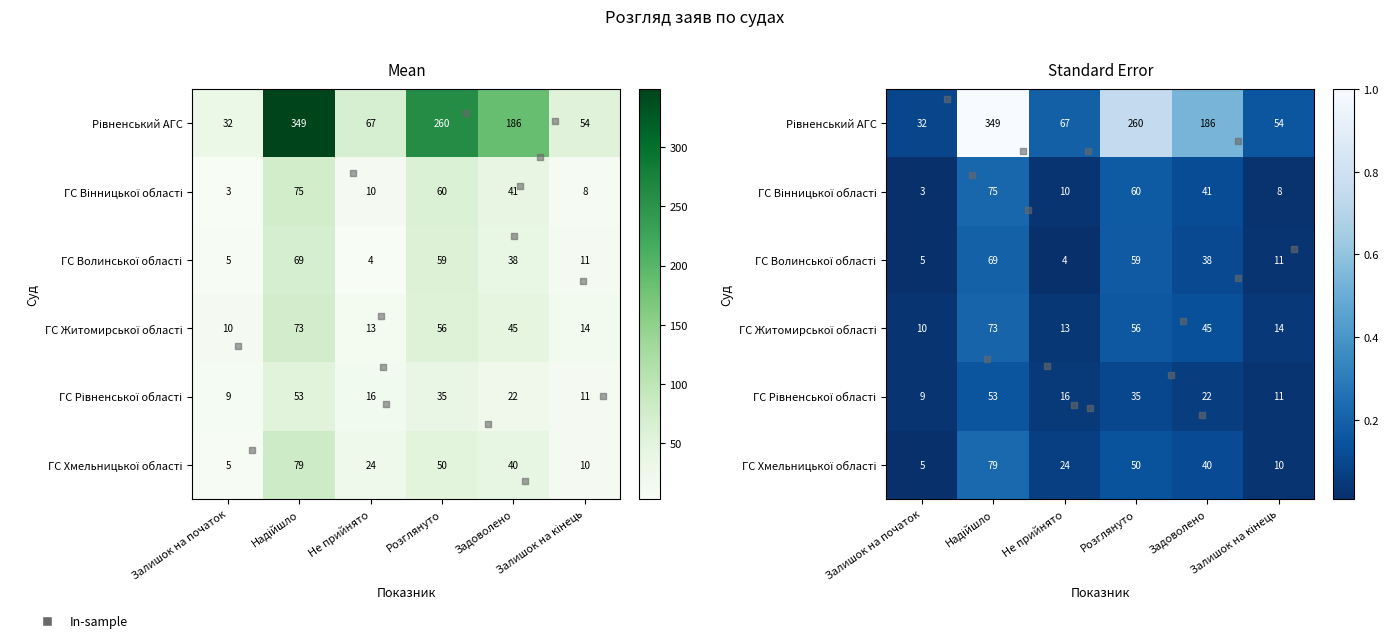

How many distinct data groups are displayed?

6